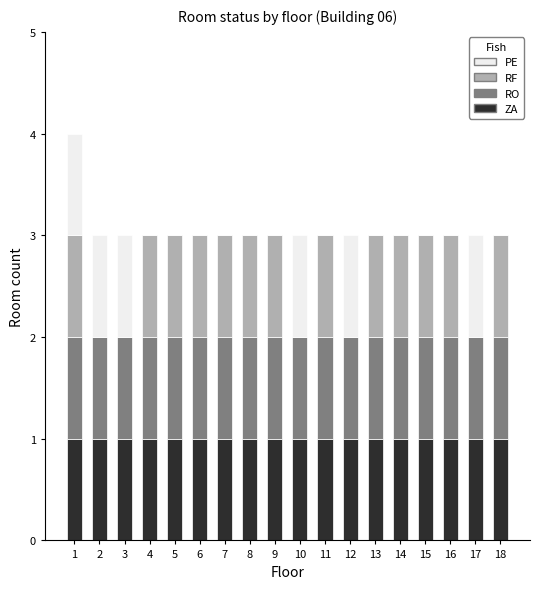

What are all the series names shown in the legend?

PE, RF, RO, ZA